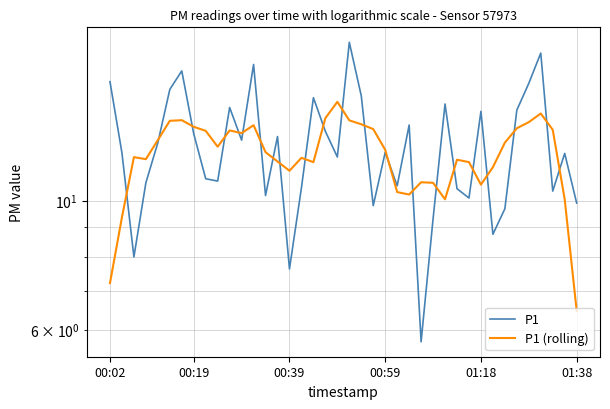

Which series has the widest spread of values?

P1